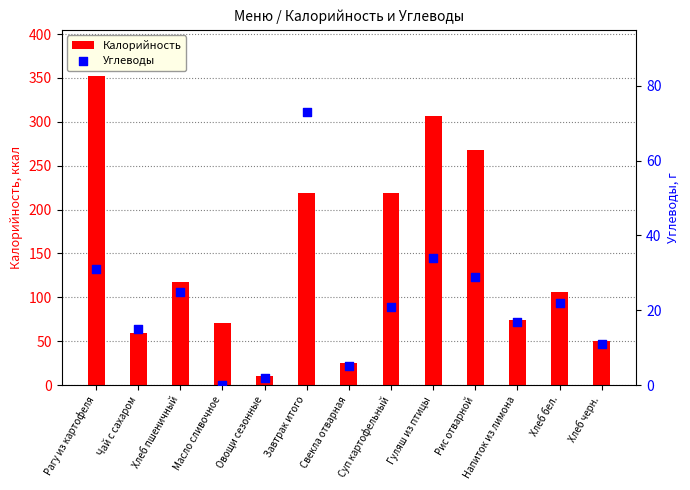

What is the total value across all series at Рис отварной?

297